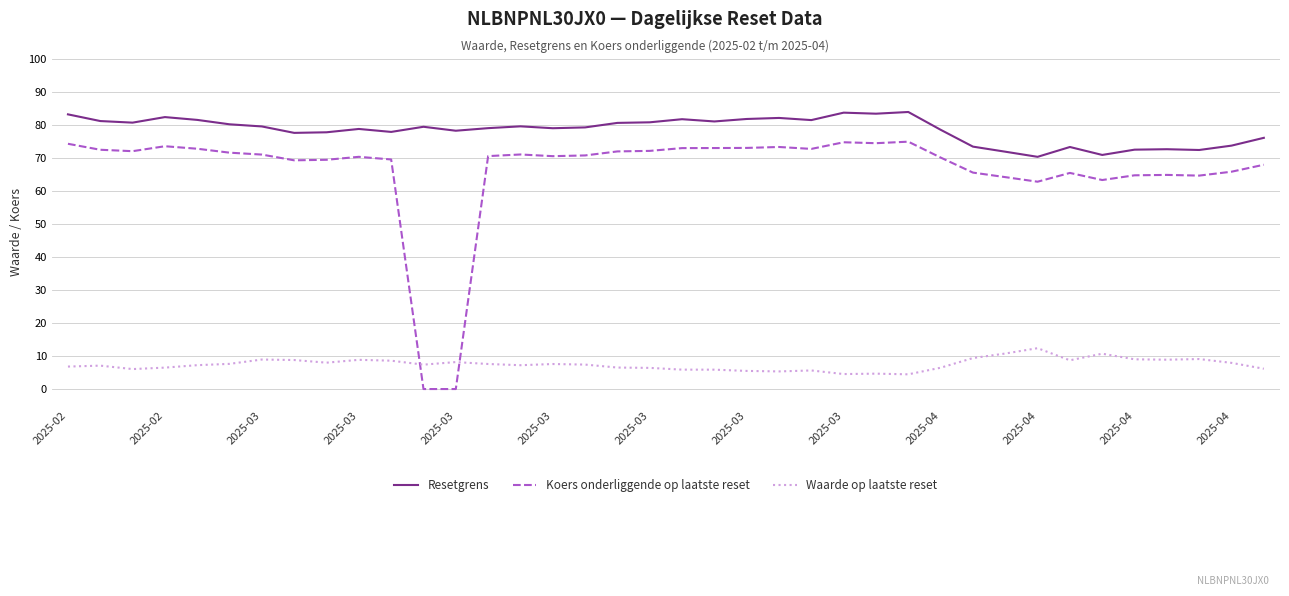

List the series in order of their peak value, highest first.

Resetgrens, Koers onderliggende op laatste reset, Waarde op laatste reset